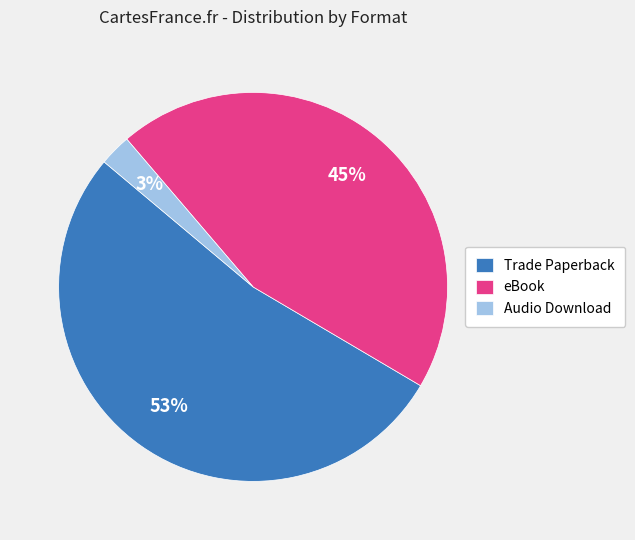

Which slice is the largest?

Trade Paperback